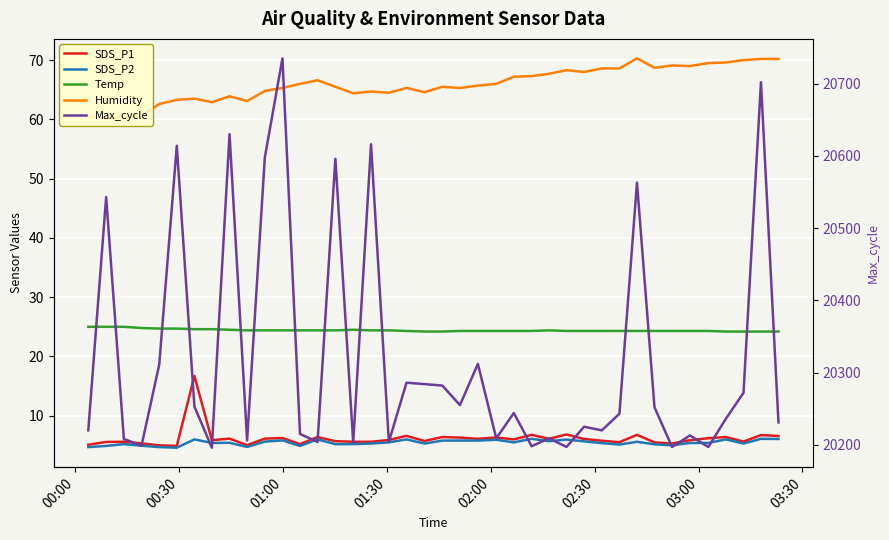

Rank the series by their maximum value, from lowest to highest.

SDS_P2, SDS_P1, Temp, Humidity, Max_cycle